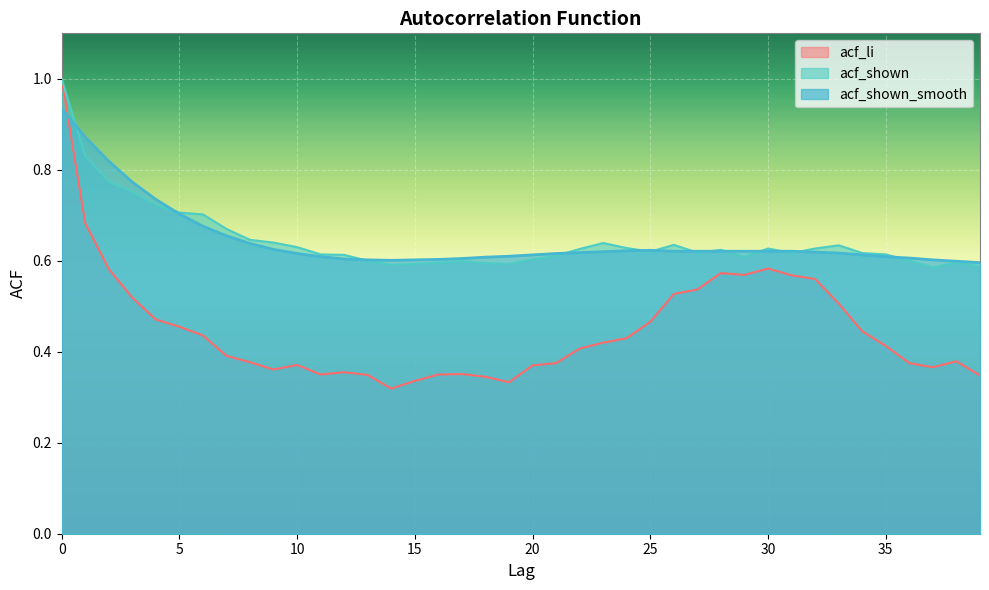

What is the lowest value of the acf_shown_smooth series?

0.6